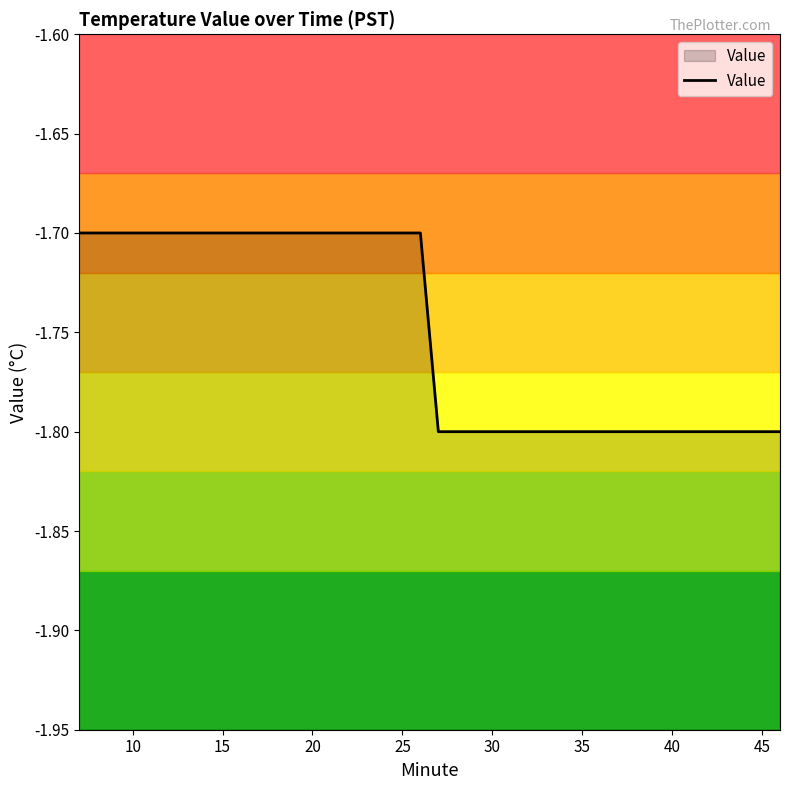

True or false: the data shows -1.8 at 30.

True